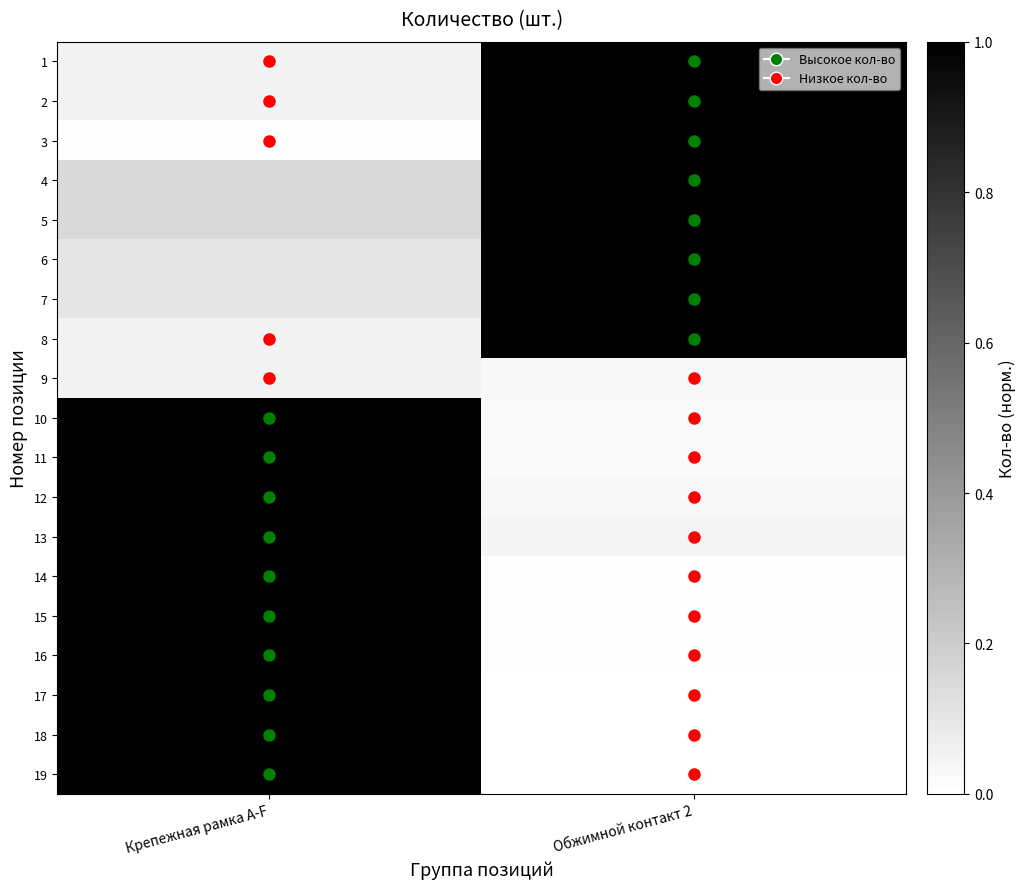

At which category is the sum across all series the highest?

Крепежная рамка A-F